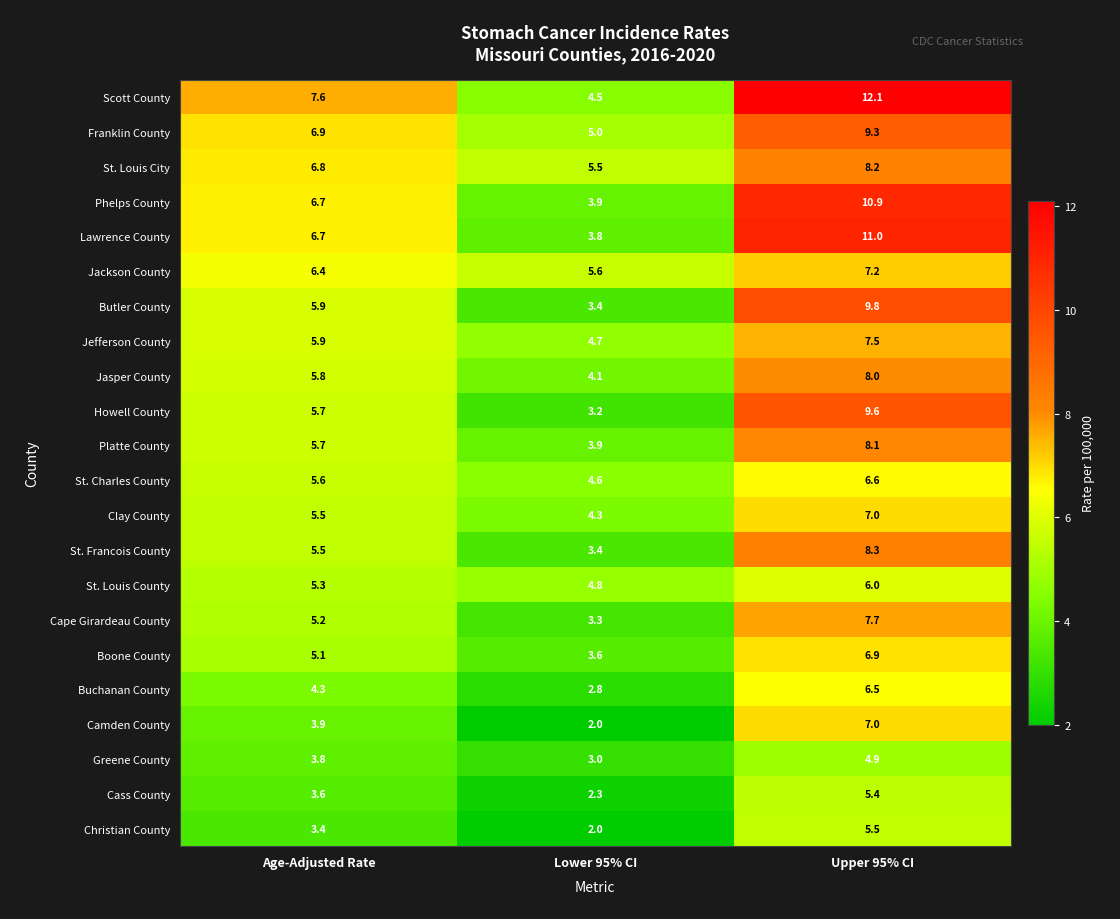

Count the Clay County values in the range 4 to 7.

3